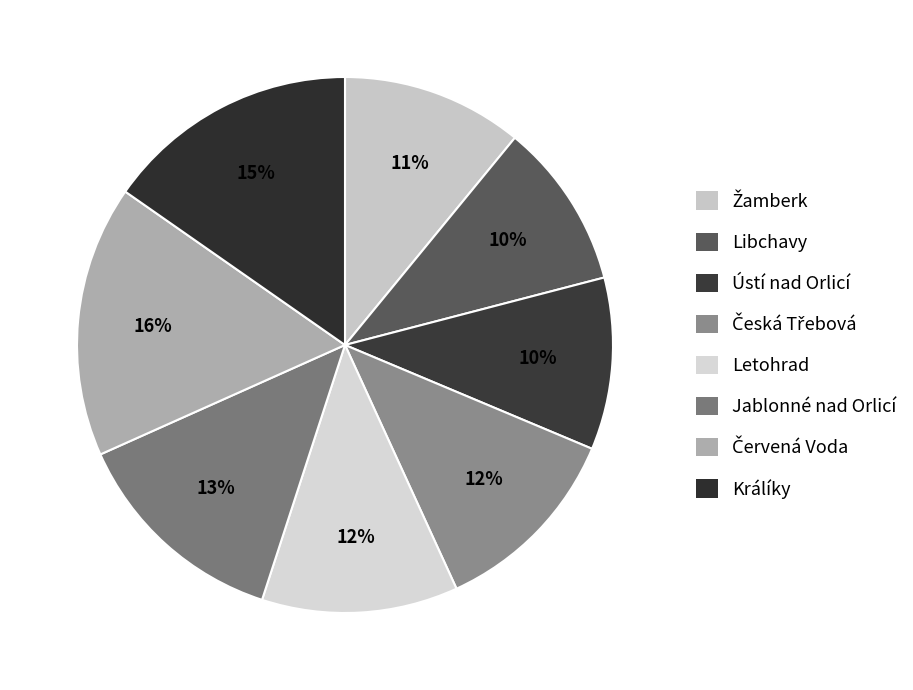

What percentage is the Letohrad slice, to the nearest percent?

12%